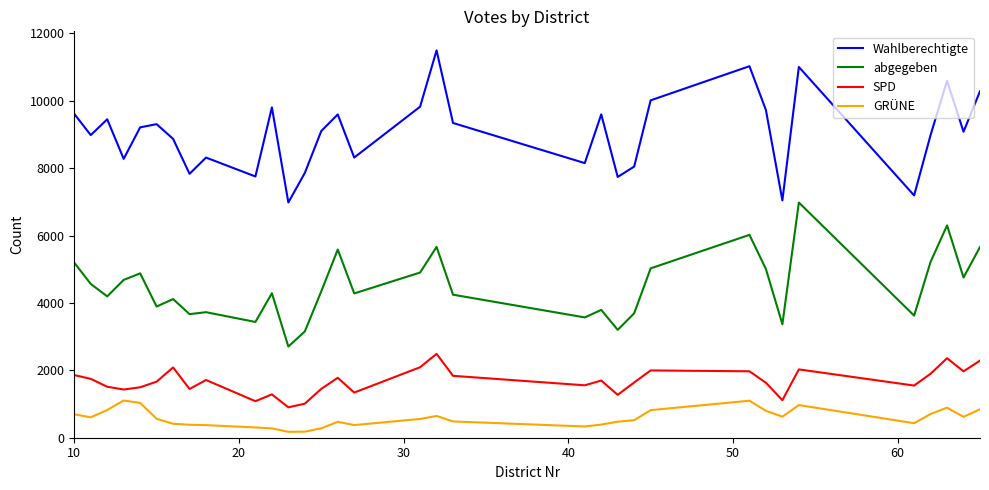

True or false: Wahlberechtigte and abgegeben intersect in this chart.

False